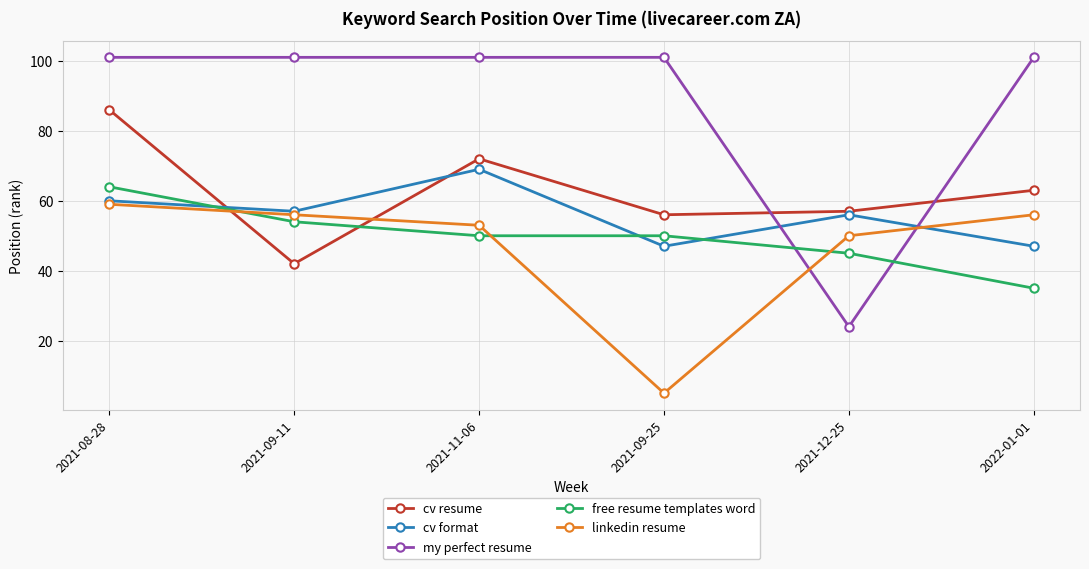

Does the chart display data point markers on the line(s)?

Yes